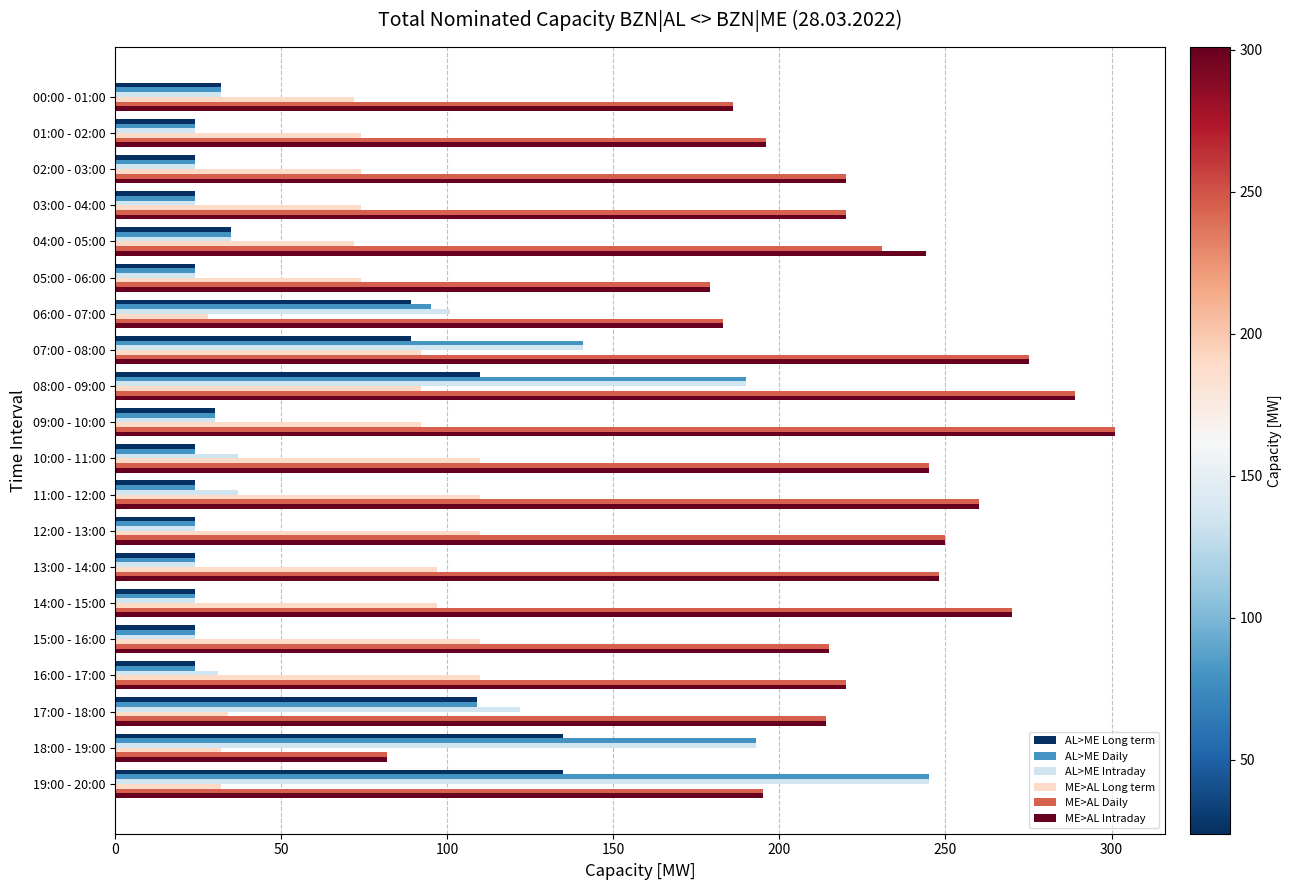

What is the average value of the AL>ME Intraday series?

69